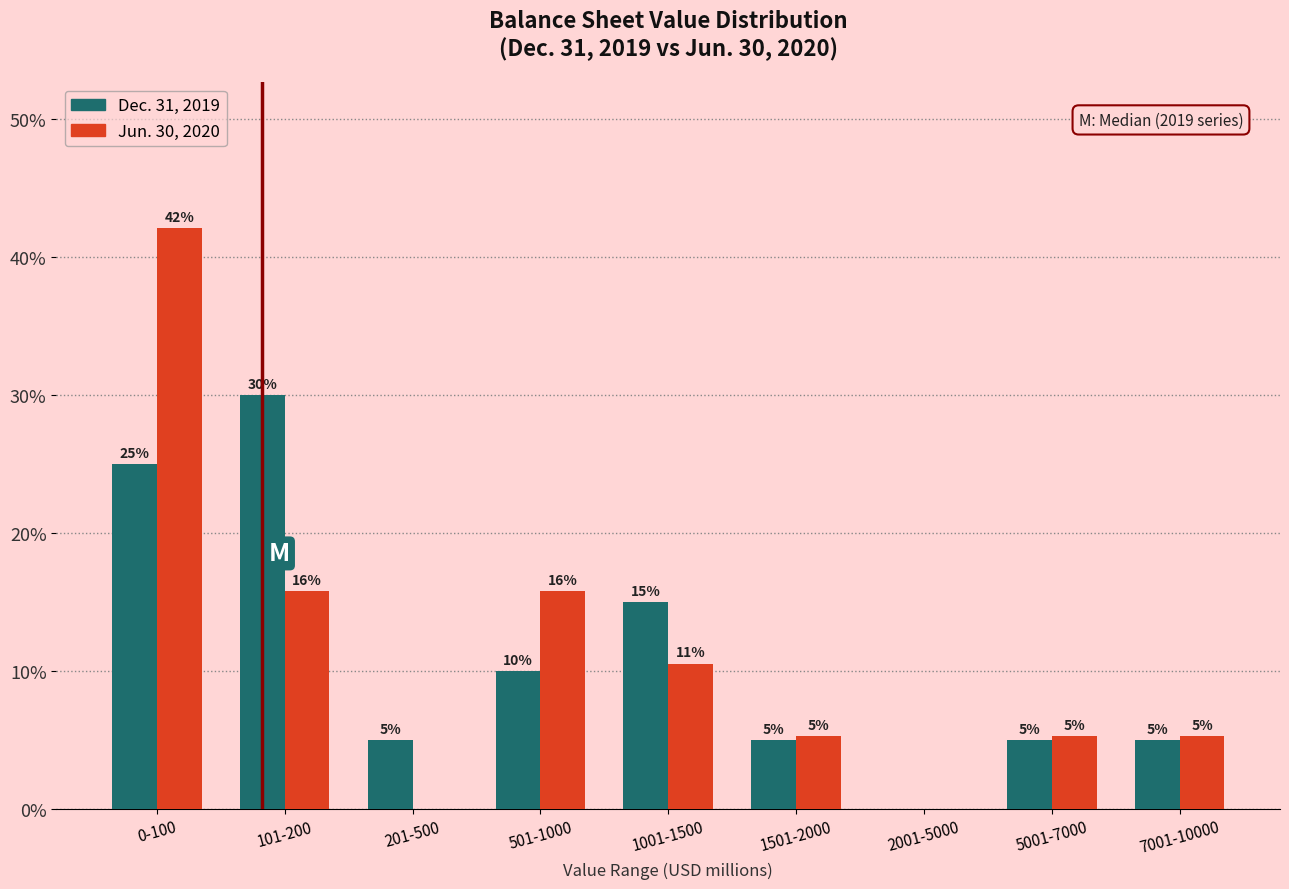

What are all the series names shown in the legend?

Dec. 31, 2019, Jun. 30, 2020